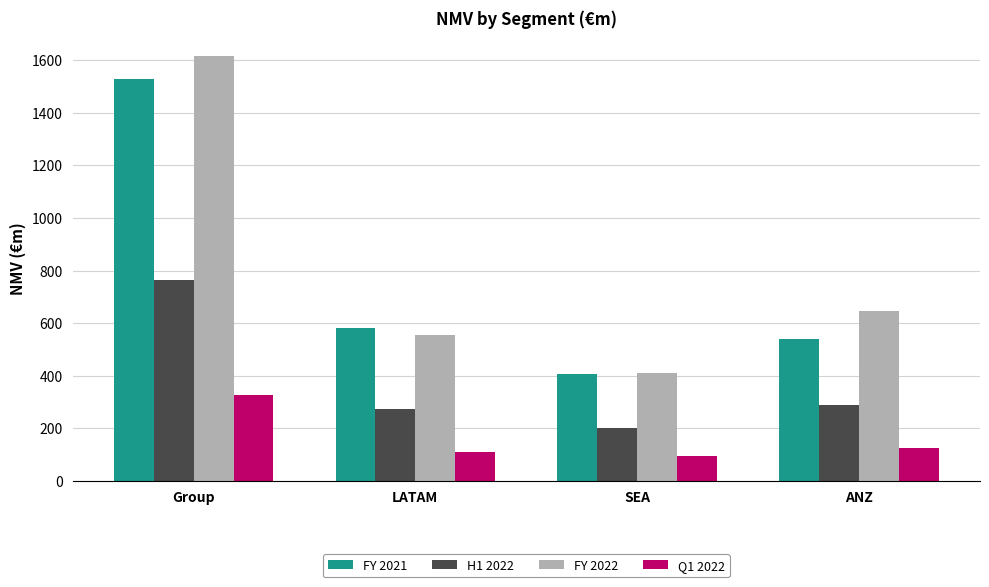

What is the maximum value for H1 2022?

763.4